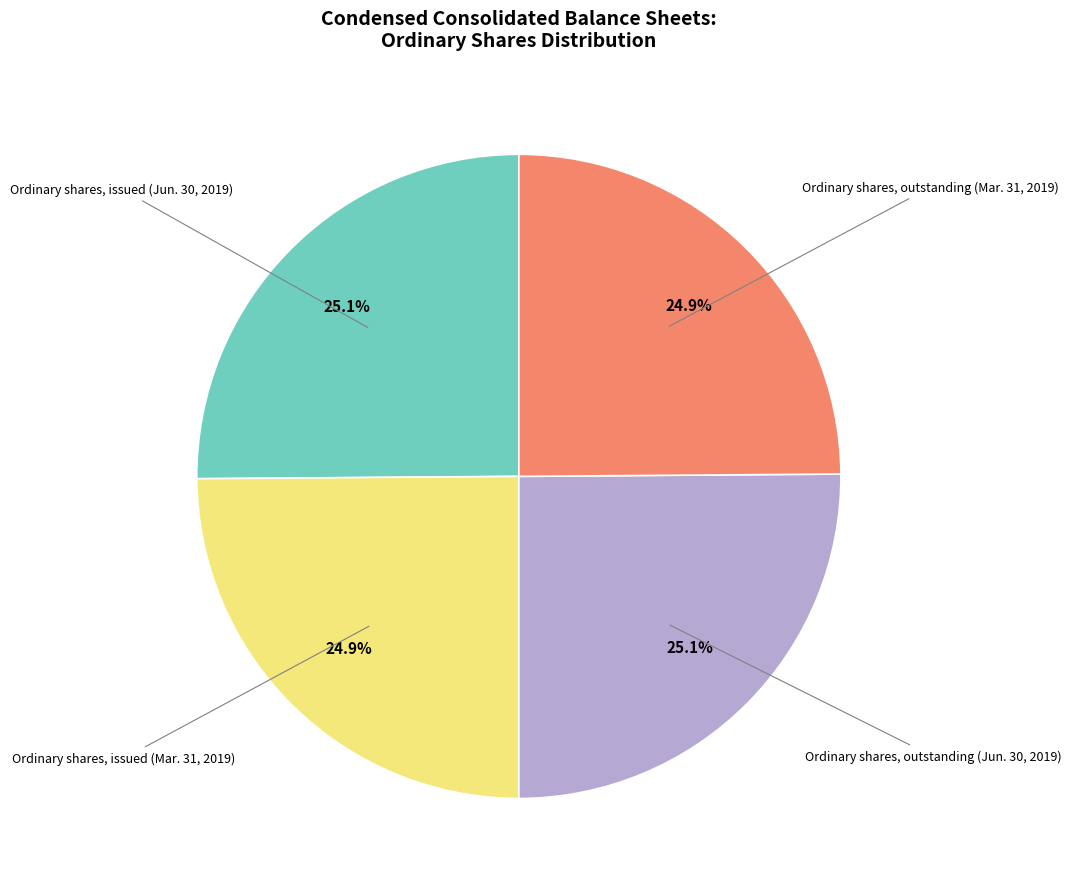

Is there any slice that represents more than half of the pie?

No